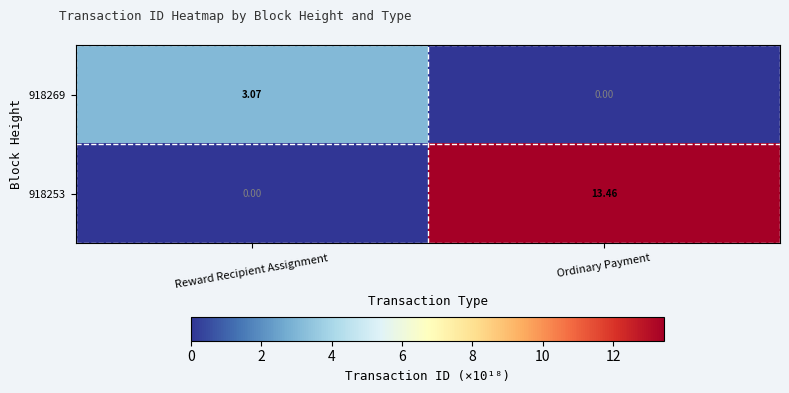

At which category is the sum across all series the highest?

Ordinary Payment